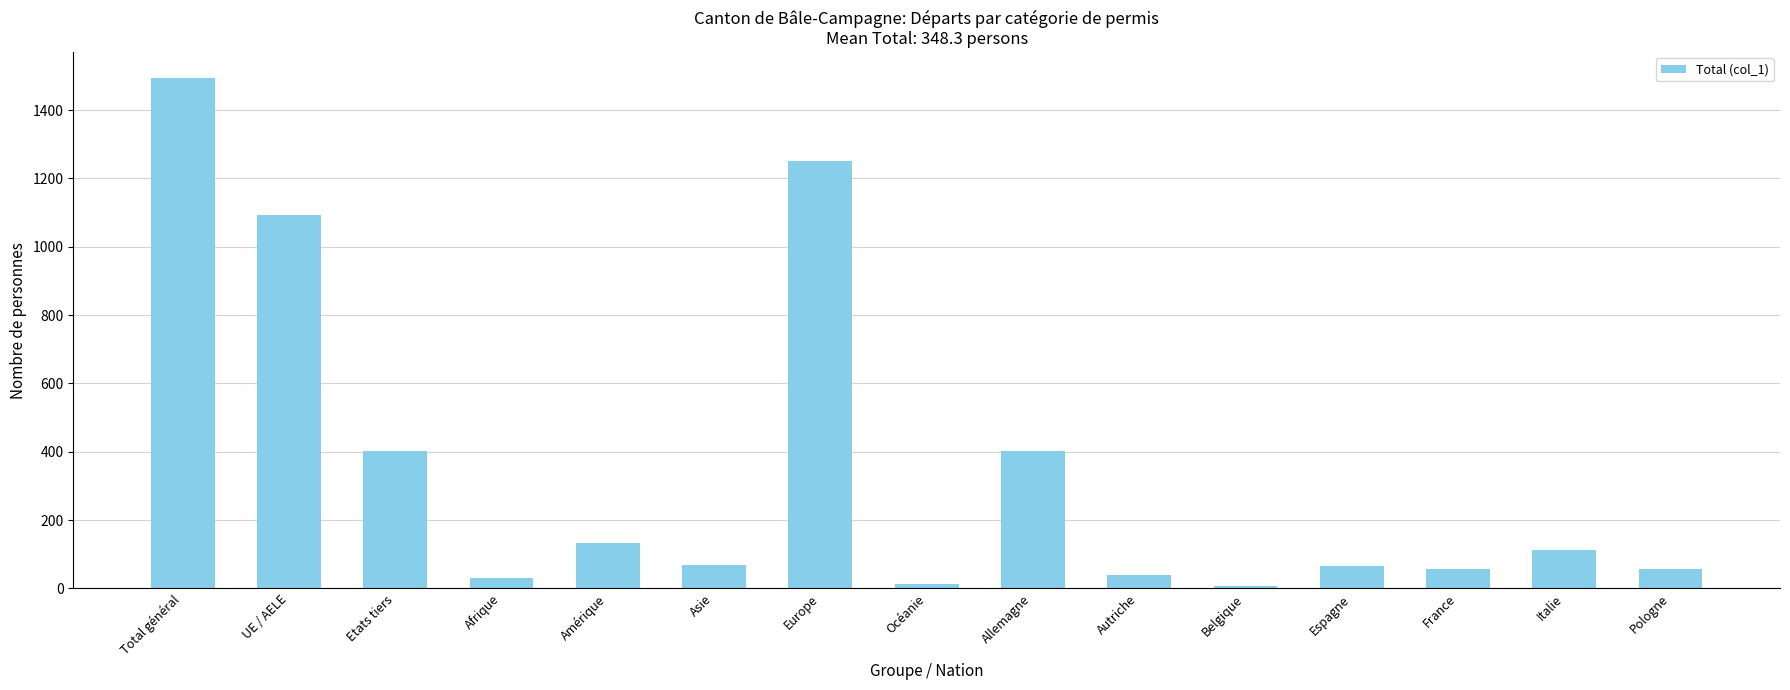

True or false: the data shows 402 at Etats tiers.

True